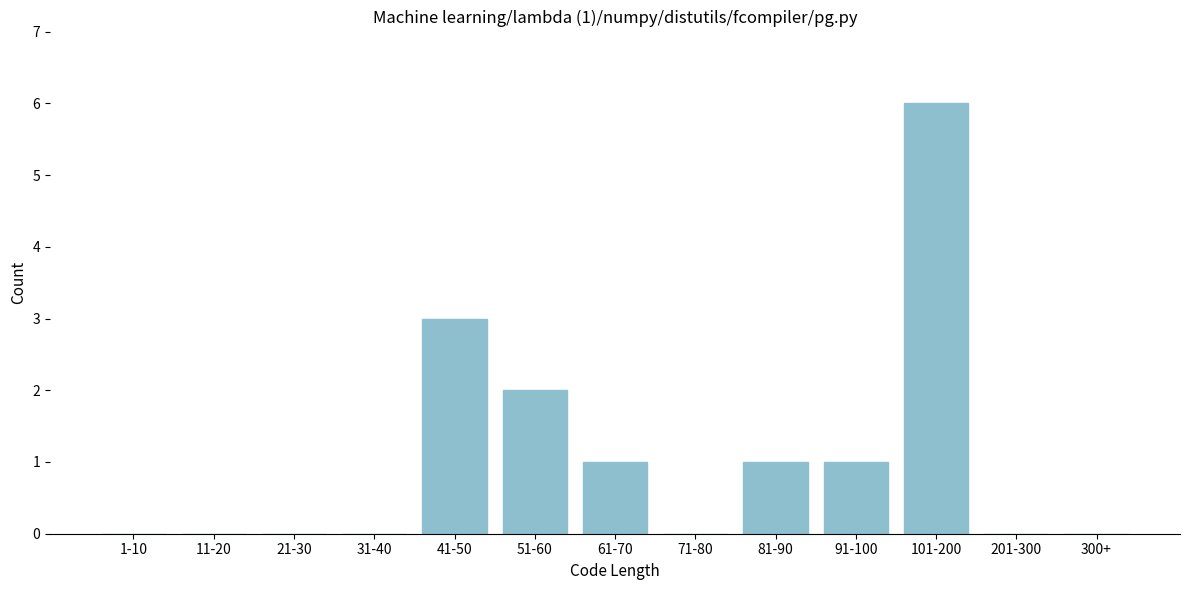

Reading left to right, transcribe all the data shown in this chart.

1-10=0	11-20=0	21-30=0	31-40=0	41-50=3	51-60=2	61-70=1	71-80=0	81-90=1	91-100=1	101-200=6	201-300=0	300+=0